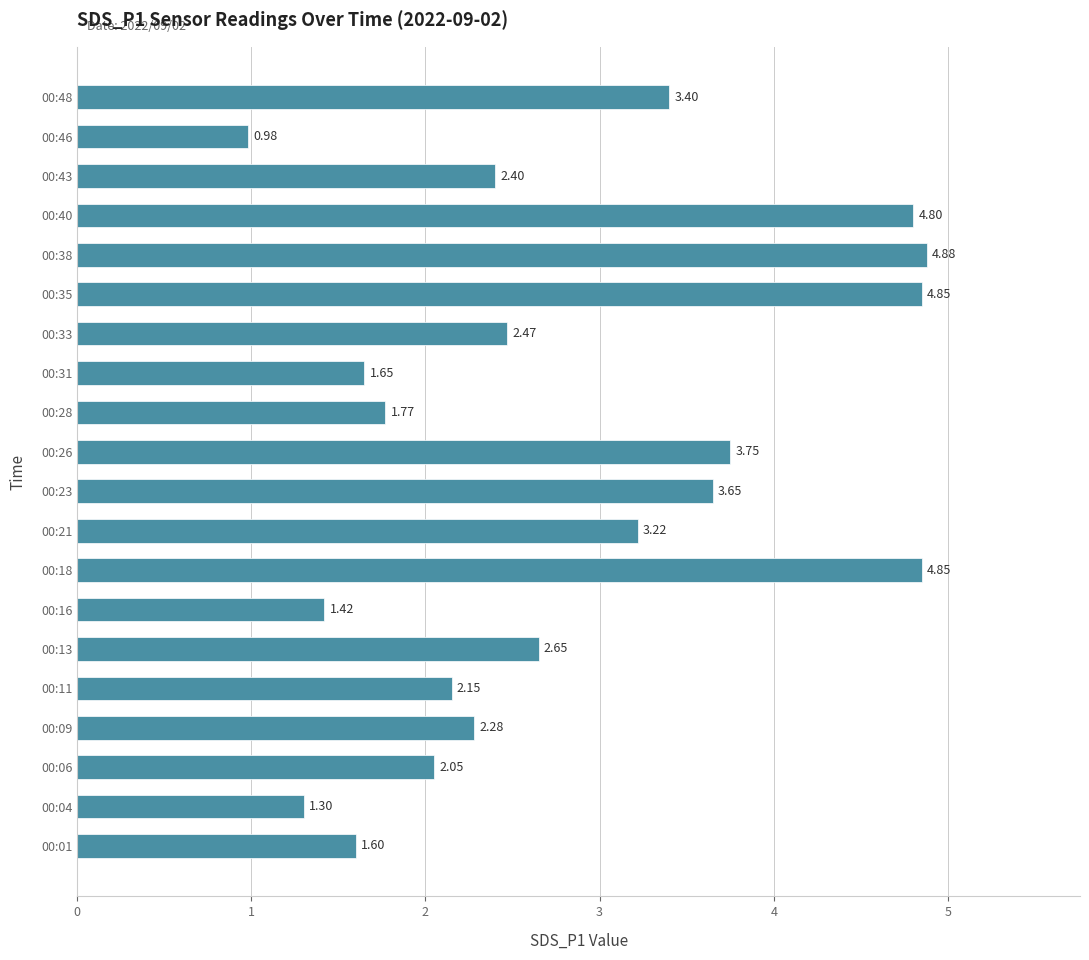

What is the change in value from 00:01 to 00:28?

+0.2